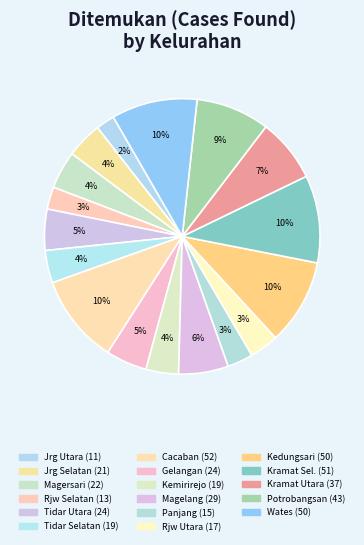

Which slice is the largest?

Cacaban